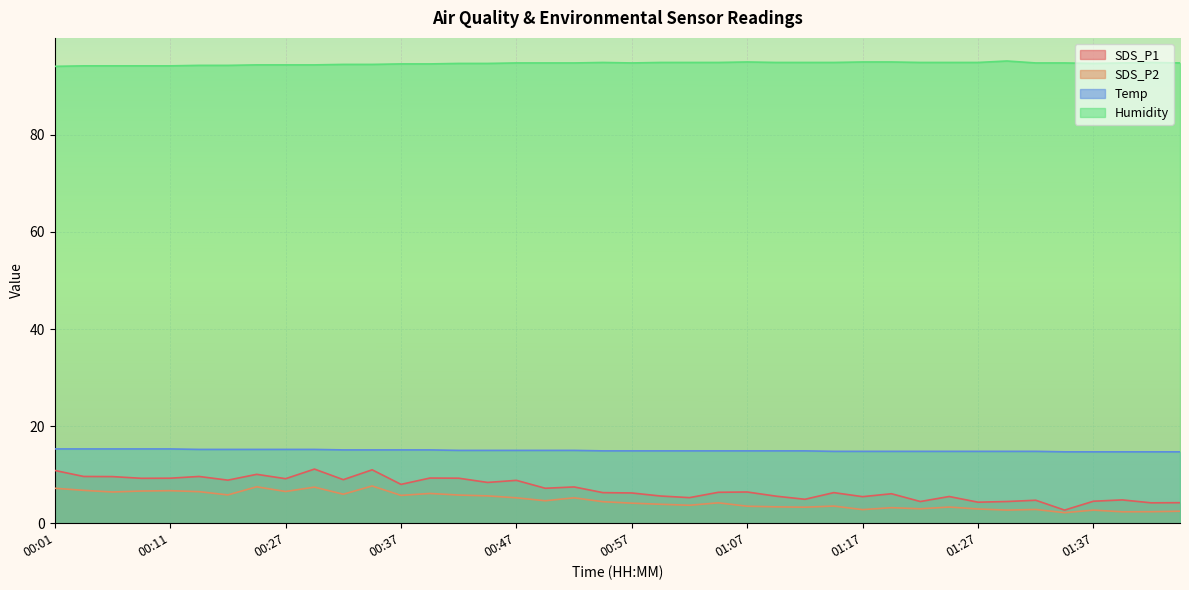

Between 00:24 and 00:49, which is larger?

00:24